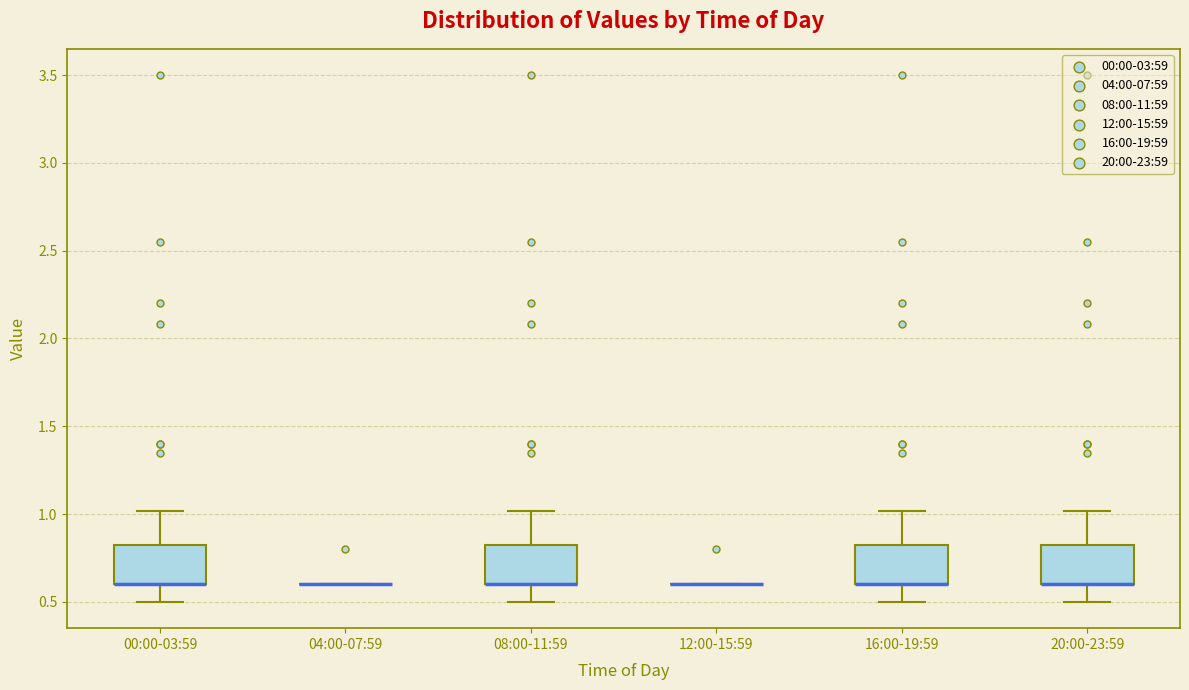

Where does the upper whisker of the box for 20:00-23:59 end on the y-axis? The values are not printed on the chart, so give them approximately, as read against the axis.

1.00